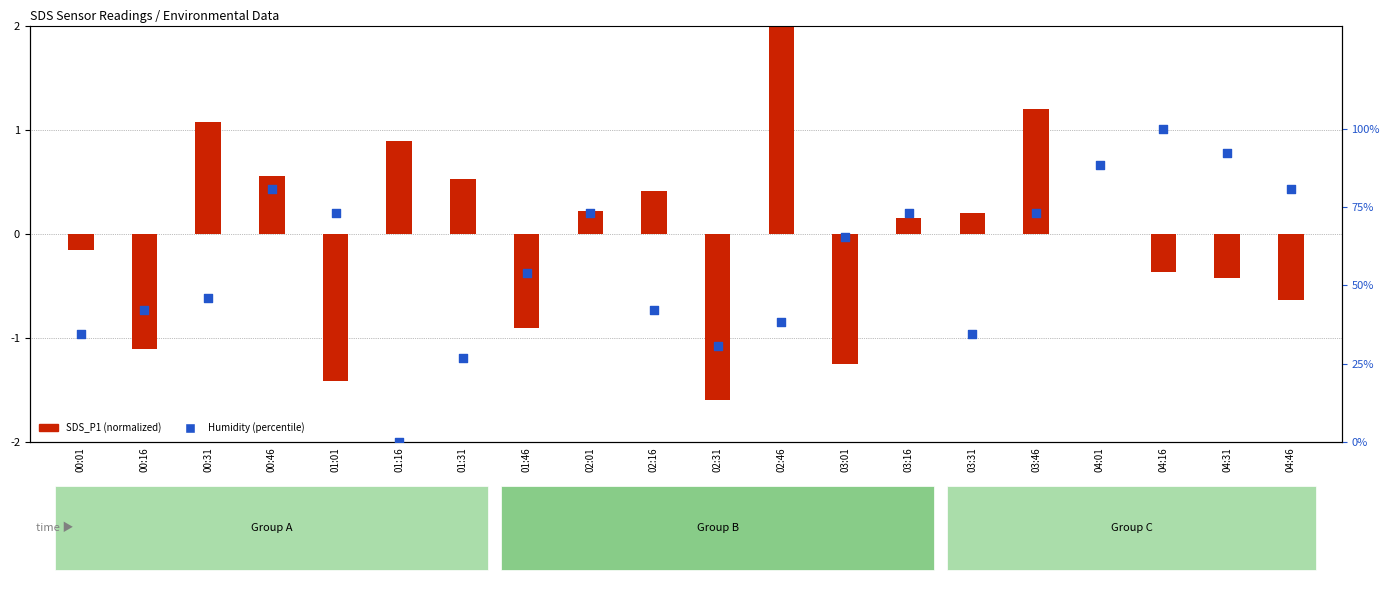

Which series has the largest Y range (max minus min)?

Humidity (percentile)